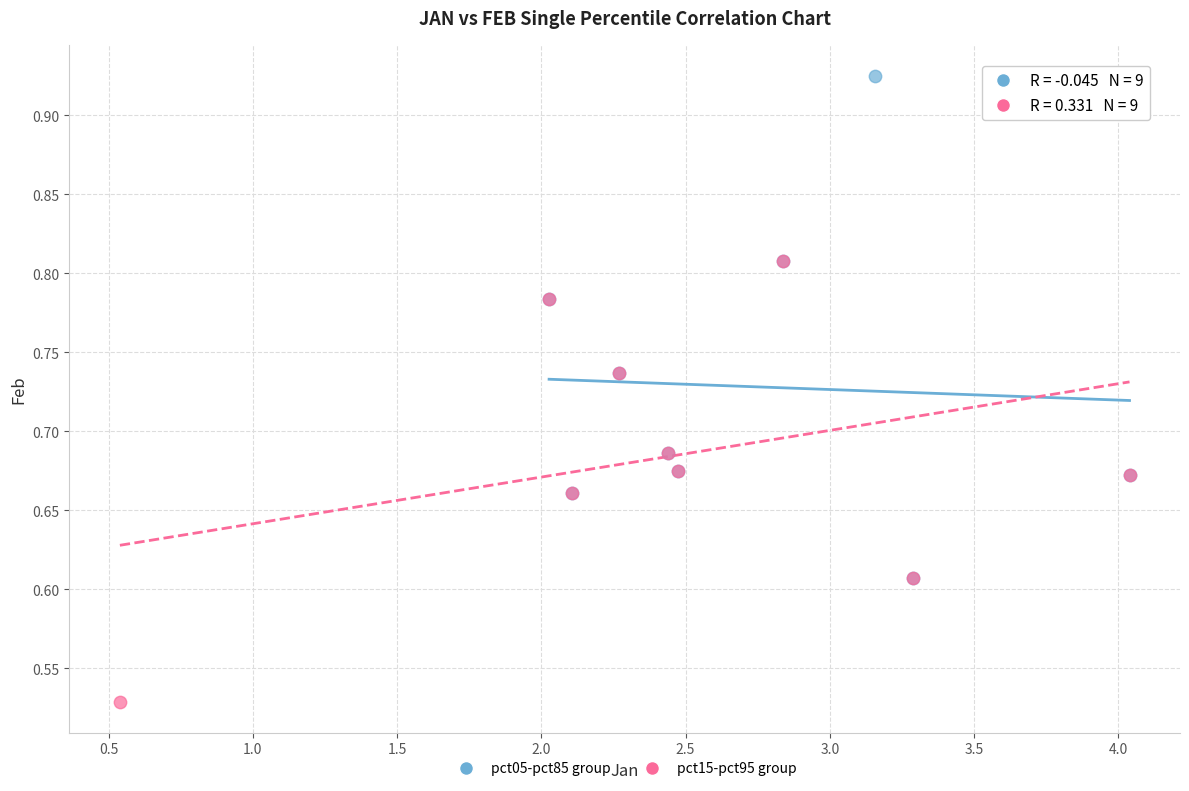

Which series has the widest spread of Y values?

pct05-pct85 group